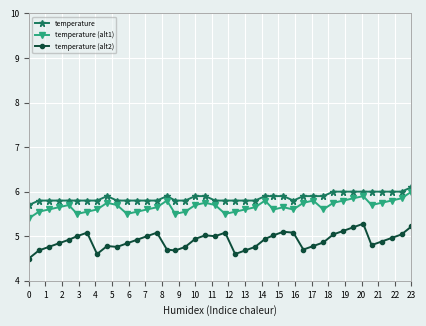

What is the difference between the maximum and minimum values in the temperature (alt2) series?

0.8